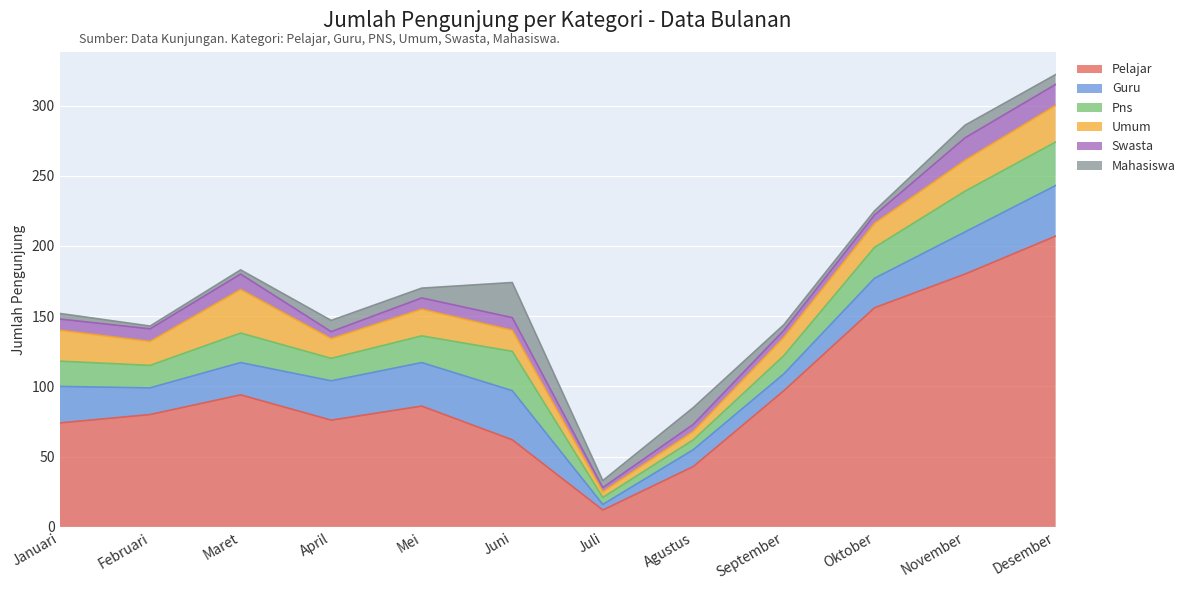

At which category does Pns reach its first local valley?

Februari